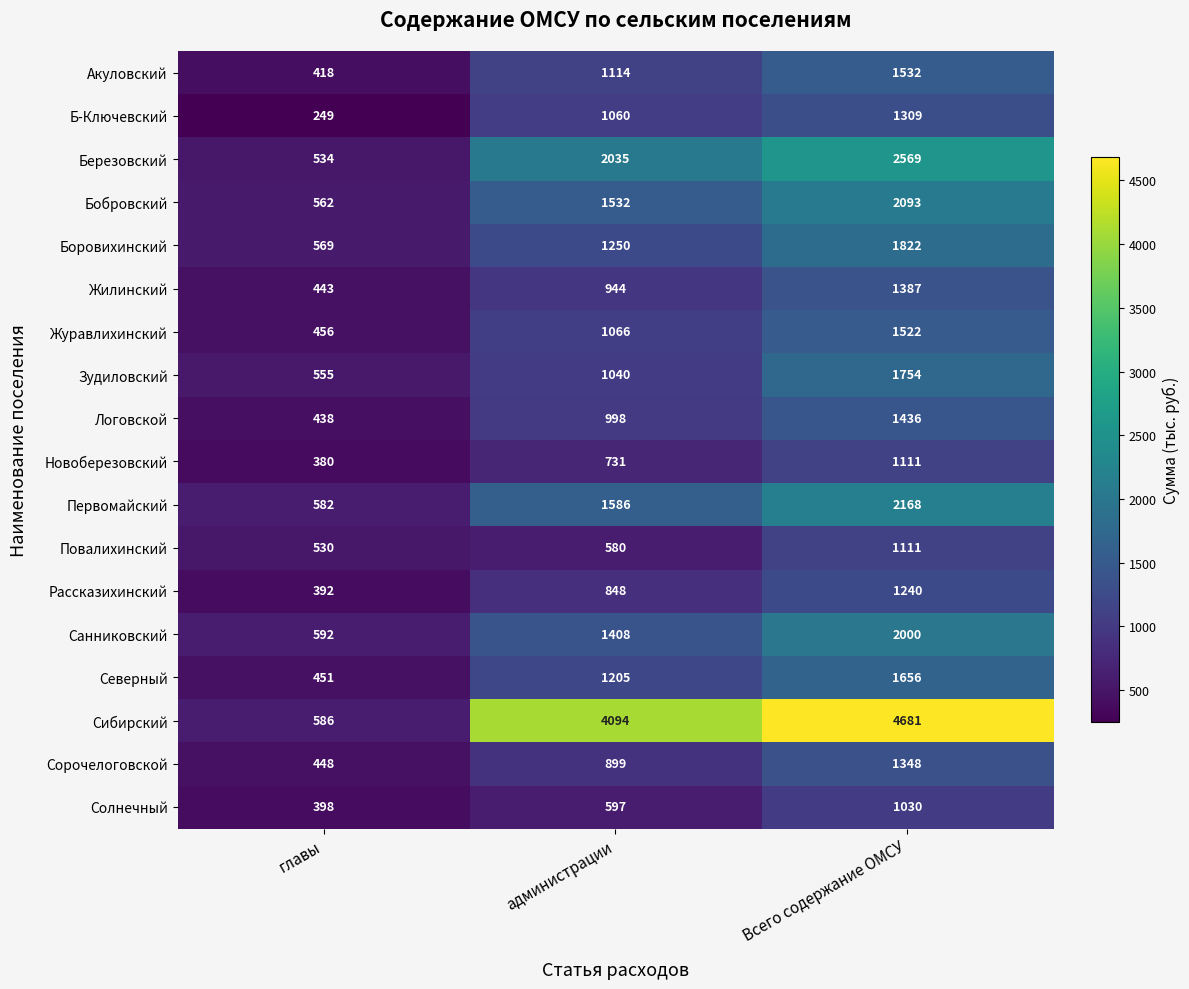

Which series has the widest spread of values?

Сибирский